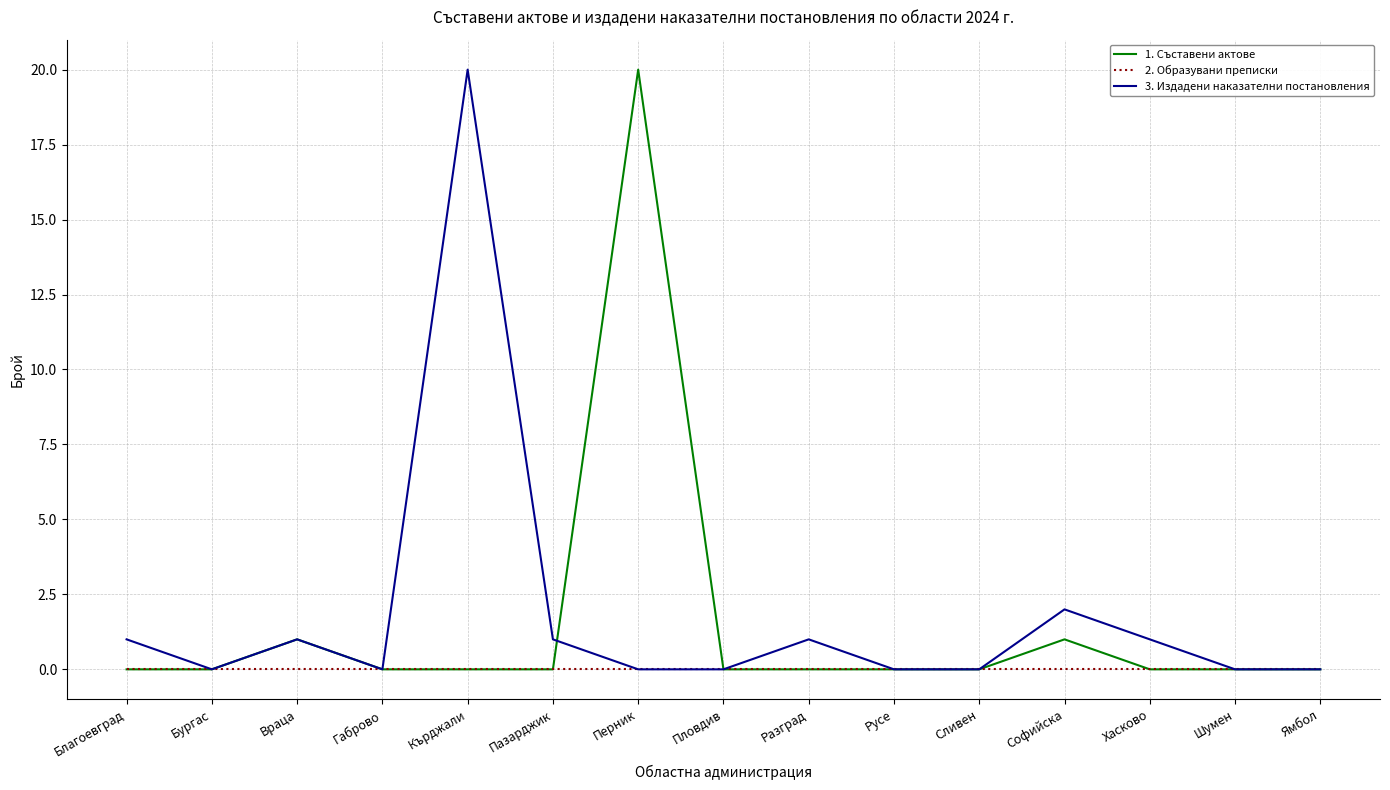

At which label is 3. Издадени наказателни постановления closest to 10?

Софийска